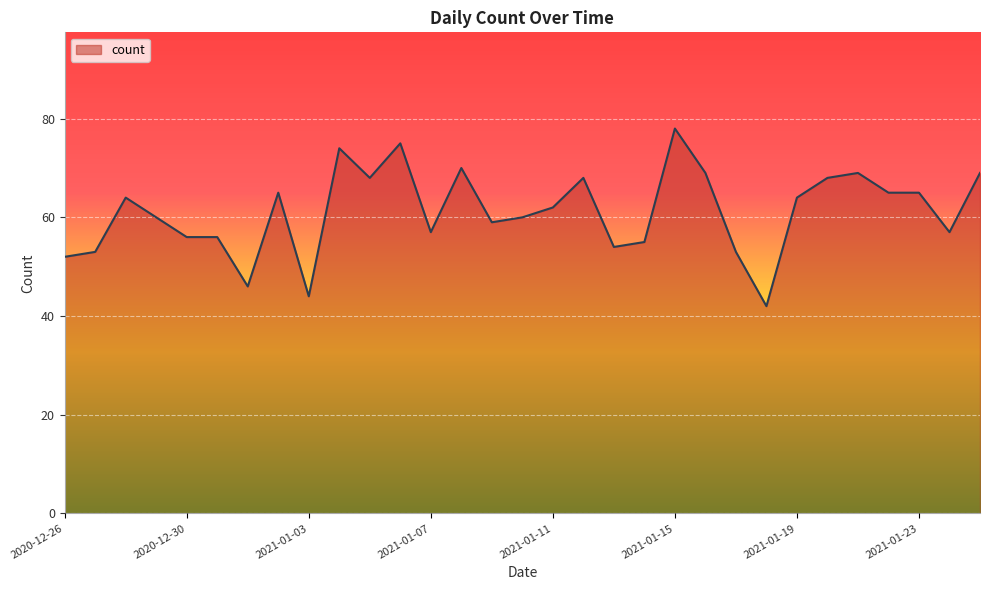

What is the maximum value shown in the chart?

78